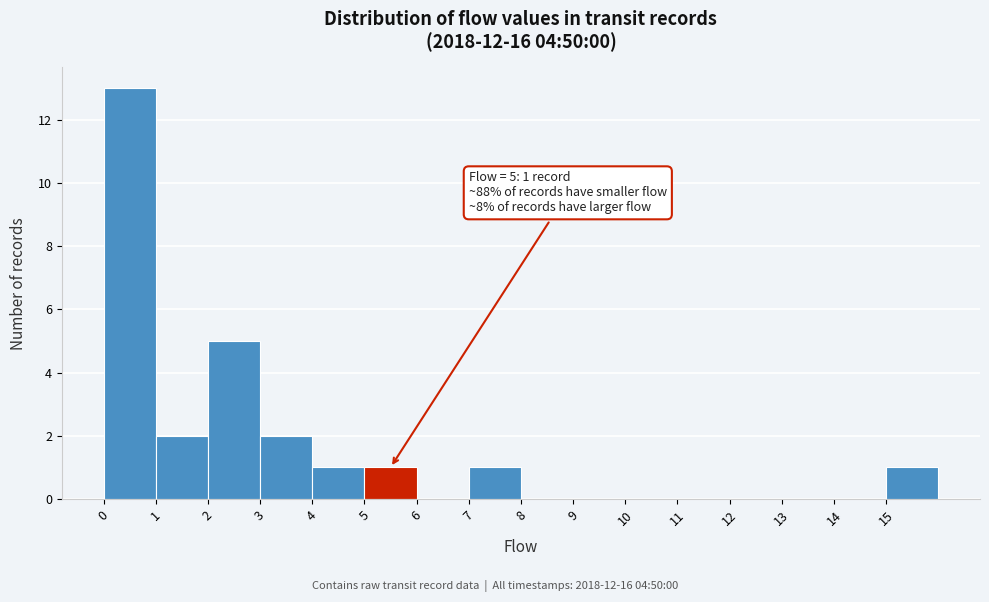

Which range on the x-axis has the tallest bar?

0 to 1